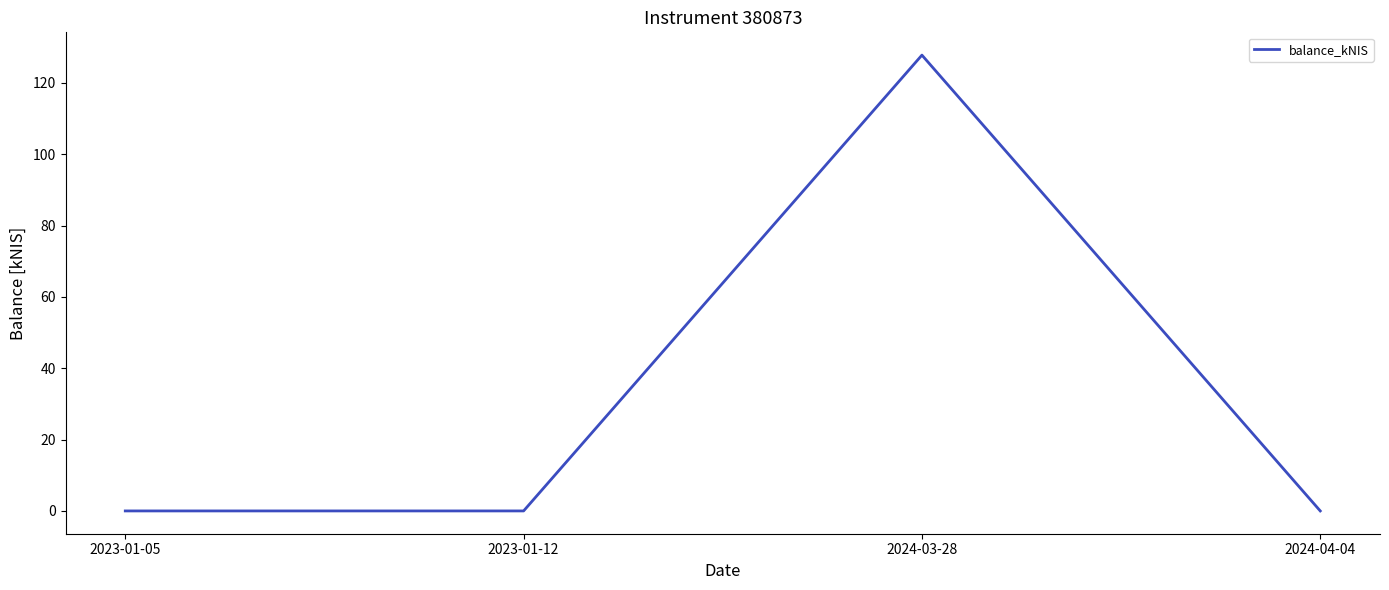

What position from the right is 2024-03-28?

2